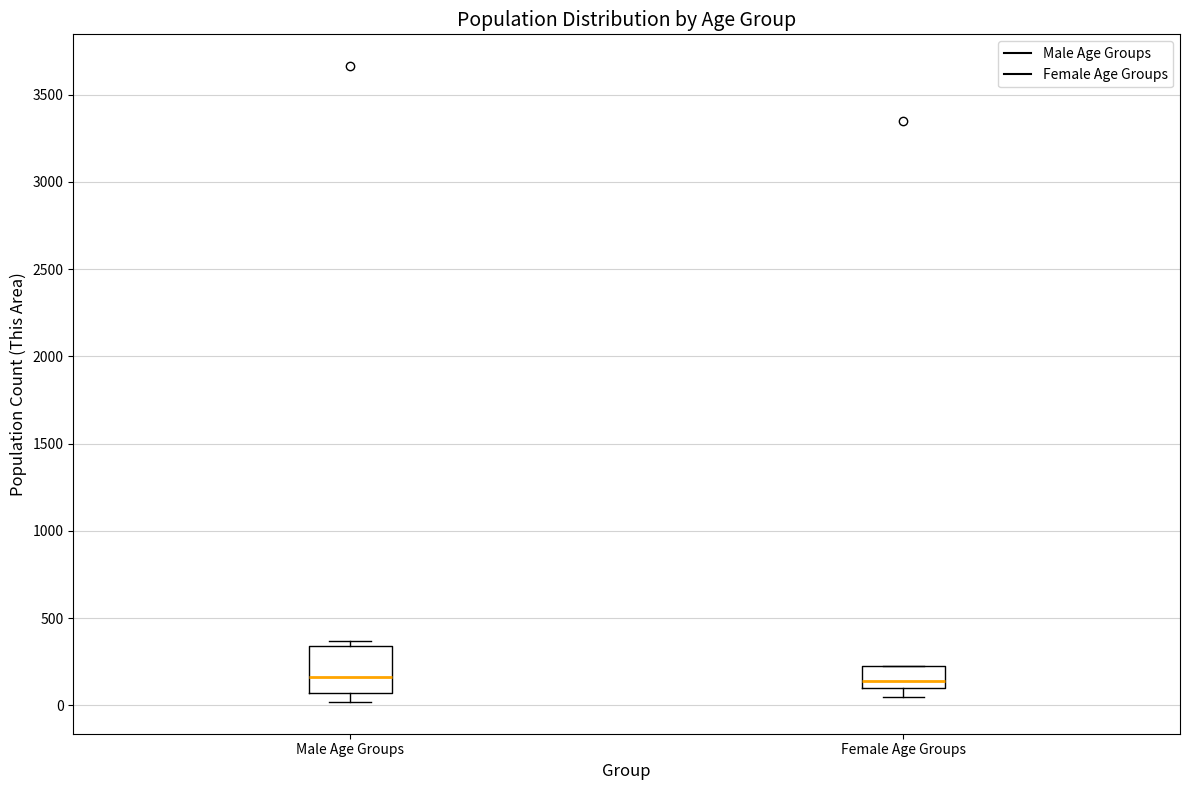

Reading left to right, read every box against the y-axis: the position of its median line, the range the box covers, and the ends of its whiskers. The values are not printed on the chart, so give them approximately, as read against the axis.

Male Age Groups: median 150, box 50 to 350, whiskers 0 to 350 (just above the box's upper edge)
Female Age Groups: median 150, box 100 to 200, whiskers 50 to 250